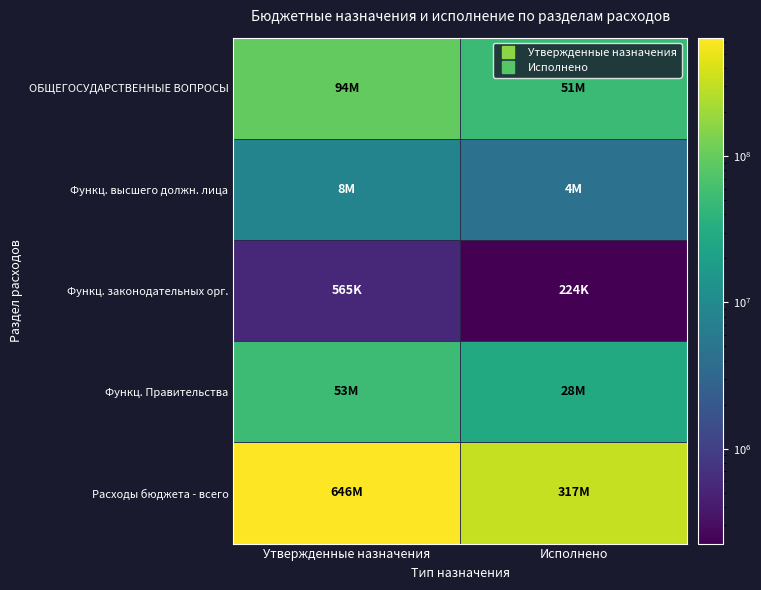

At which category is the sum across all series the highest?

Утвержденные назначения